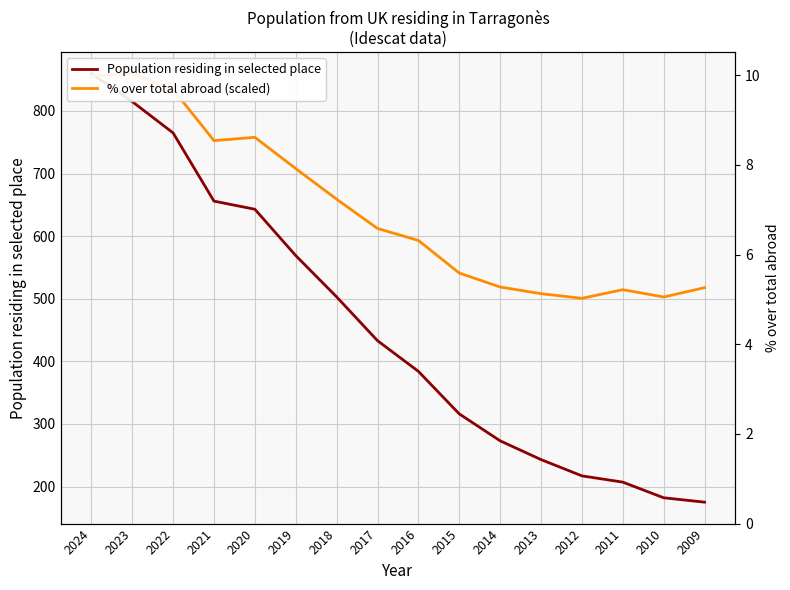

What is the minimum value for % over total abroad (scaled)?

500.7